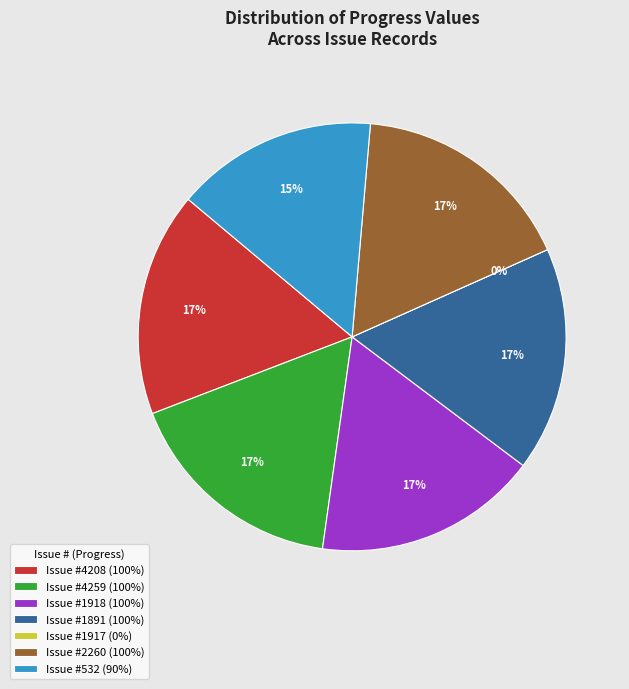

To the nearest percent, what is the average slice percentage?

14%